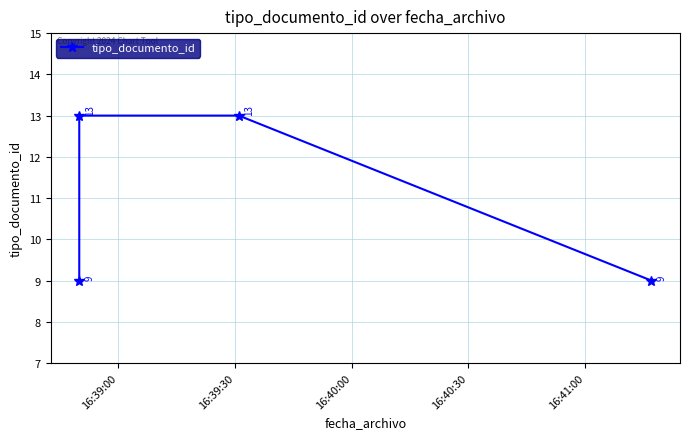

What is the sum of the values at 16:40:30 and 16:40:00?

22